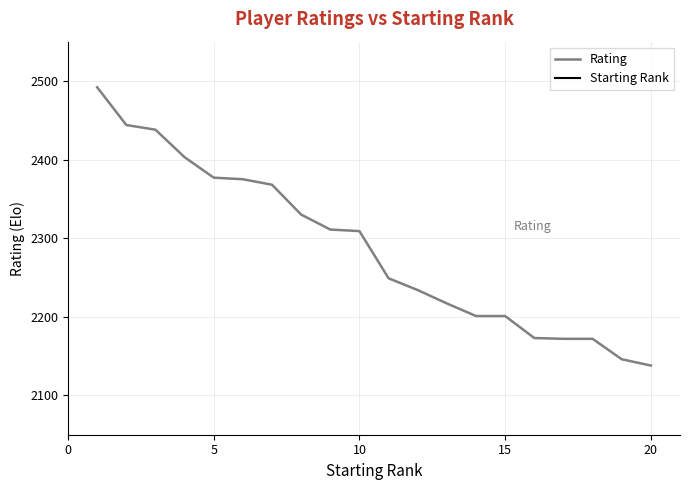

How many series are shown in this chart?

2